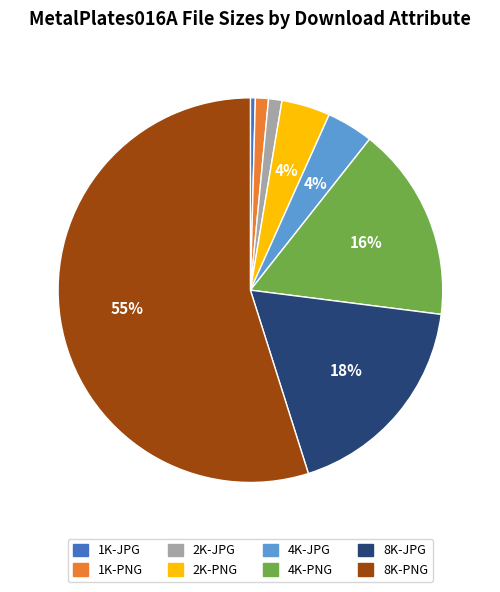

Is the sum of 4K-JPG and 2K-PNG greater than half?

No